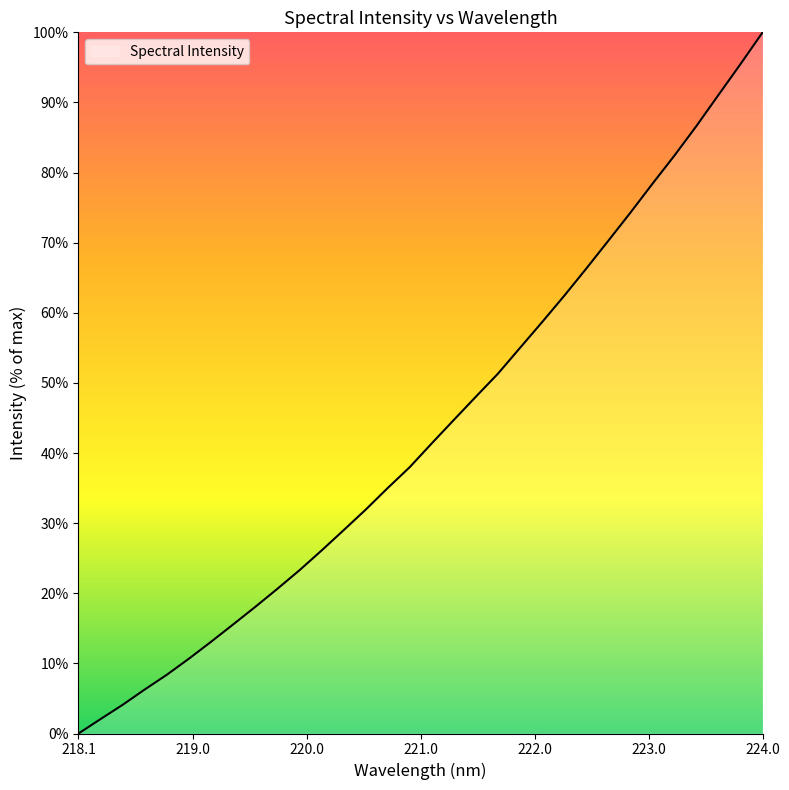

How many positive values are there?

31